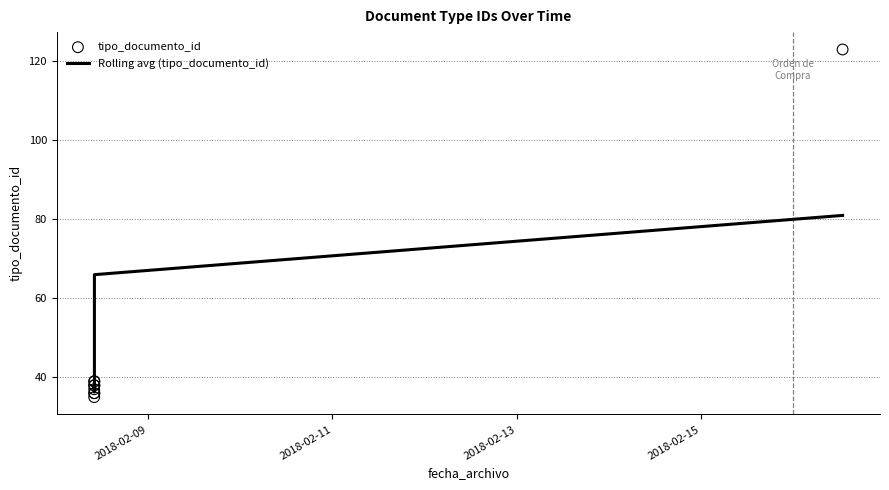

Which series has the largest total across all categories?

tipo_documento_id